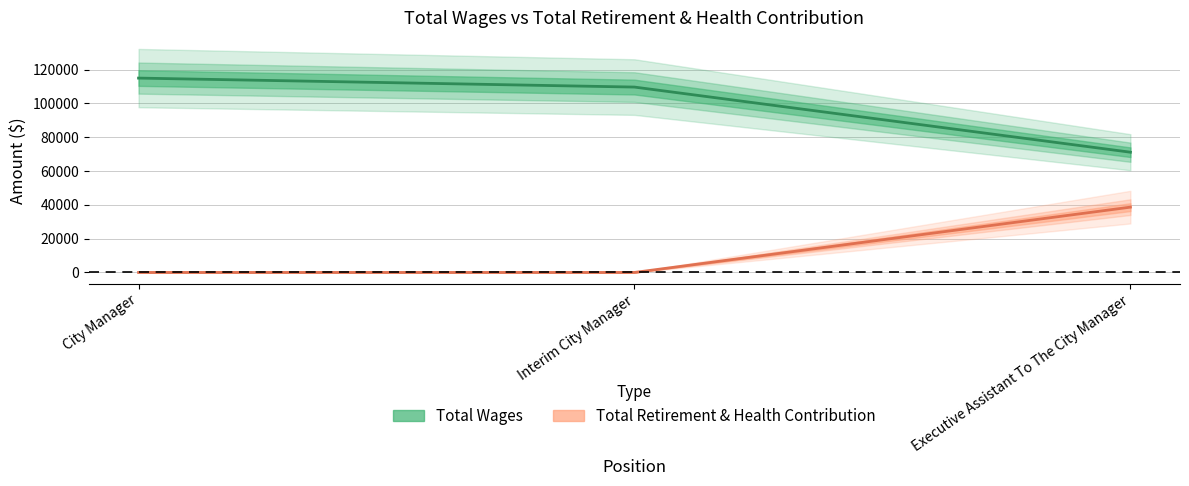

What is the difference between the maximum and minimum values in the Total Wages series?

43855